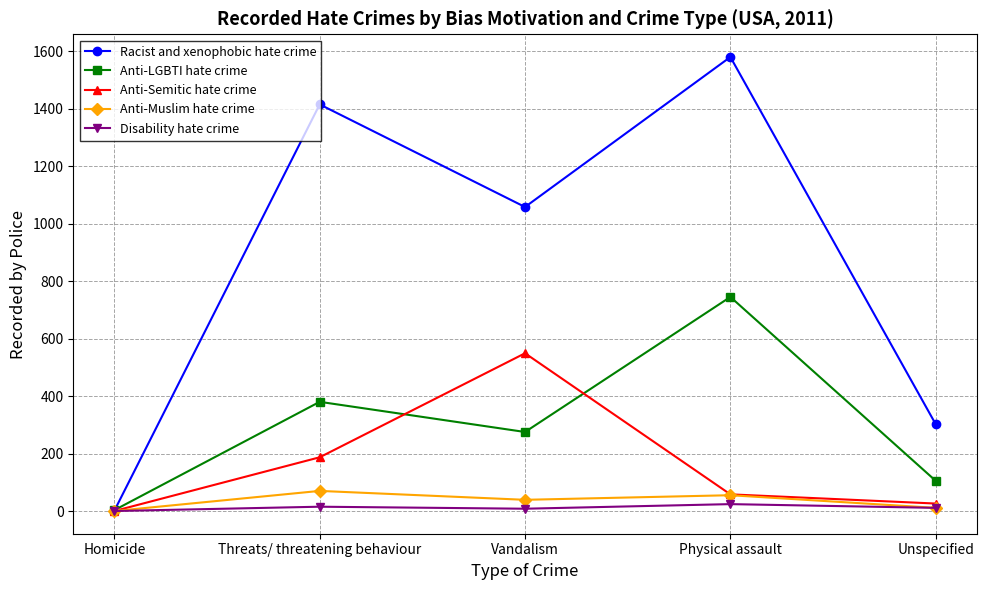

At how many categories does at least one series exceed 1497?

1